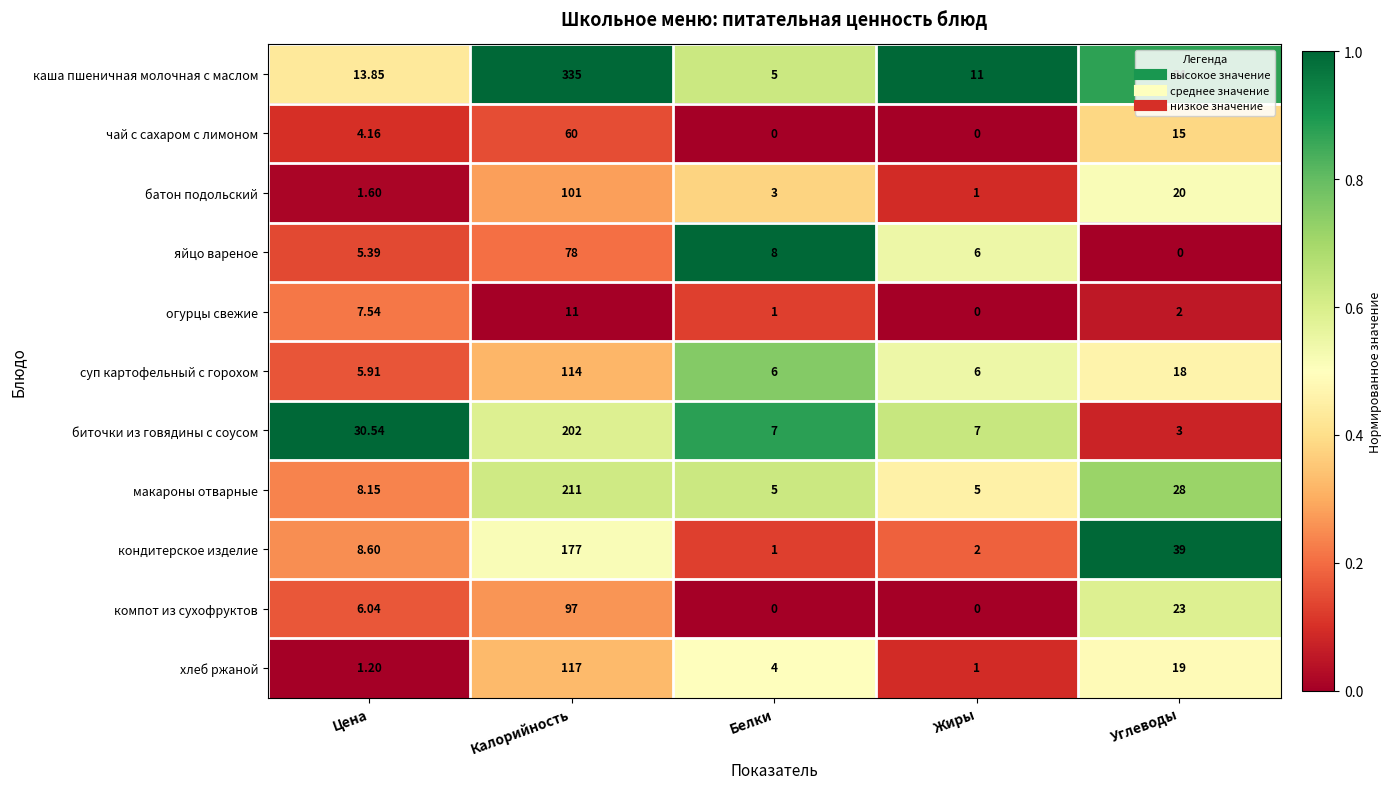

At which category is the sum across all series the highest?

Калорийность